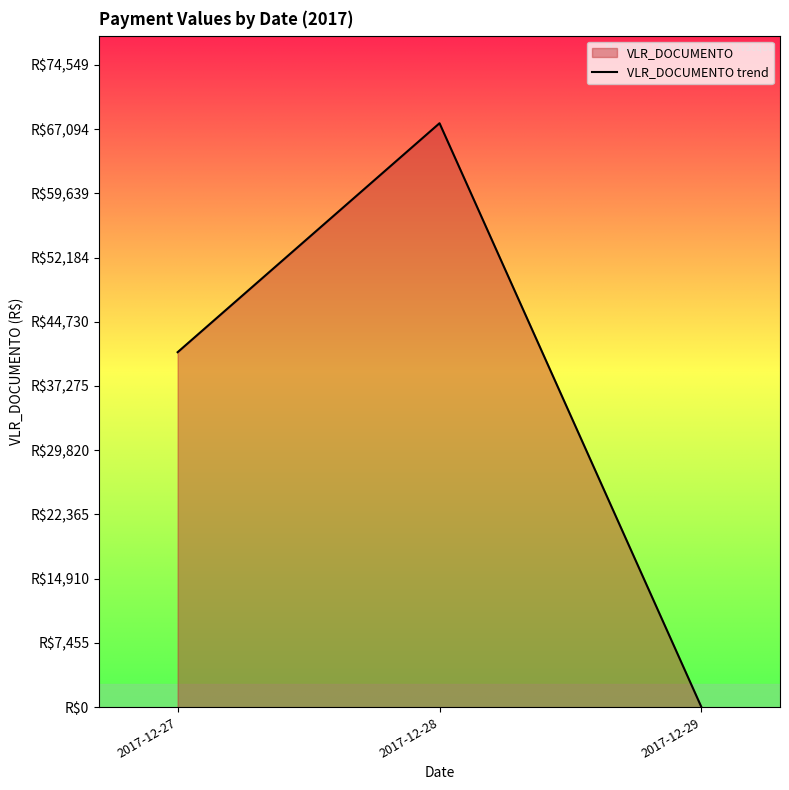

Where does the data first go above 41197?

2017-12-27